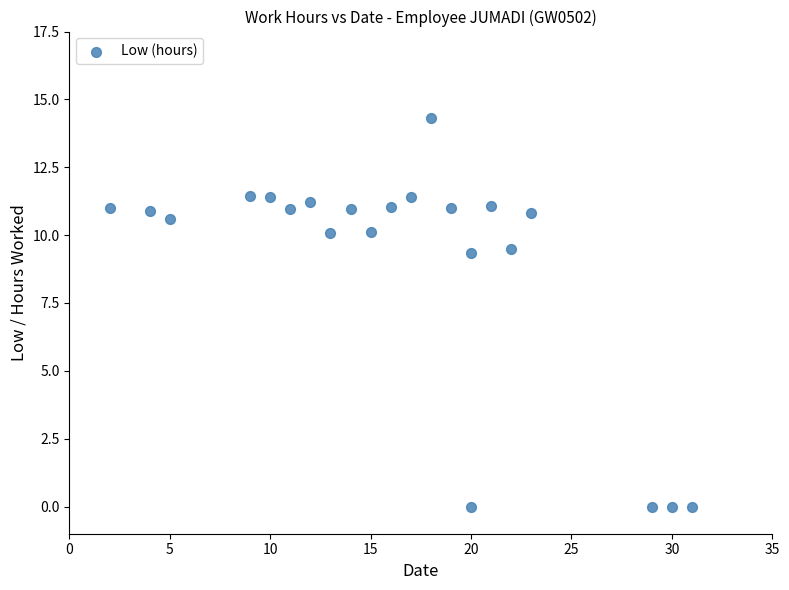

What is the range of Y values (max minus min)?

14.3